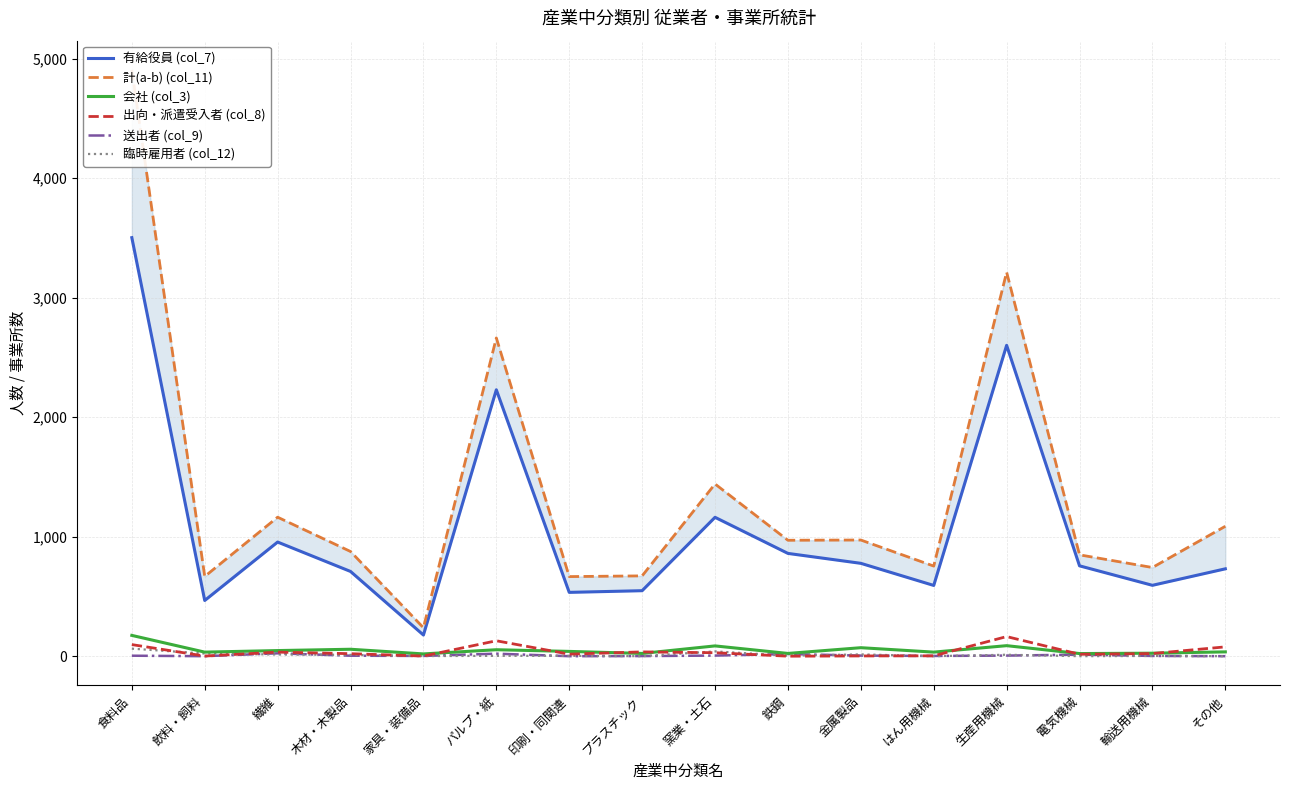

At 鉄鋼, list the series in order from largest to smallest.

計(a-b) (col_11), 有給役員 (col_7), 会社 (col_3), 送出者 (col_9), 臨時雇用者 (col_12), 出向・派遣受入者 (col_8)